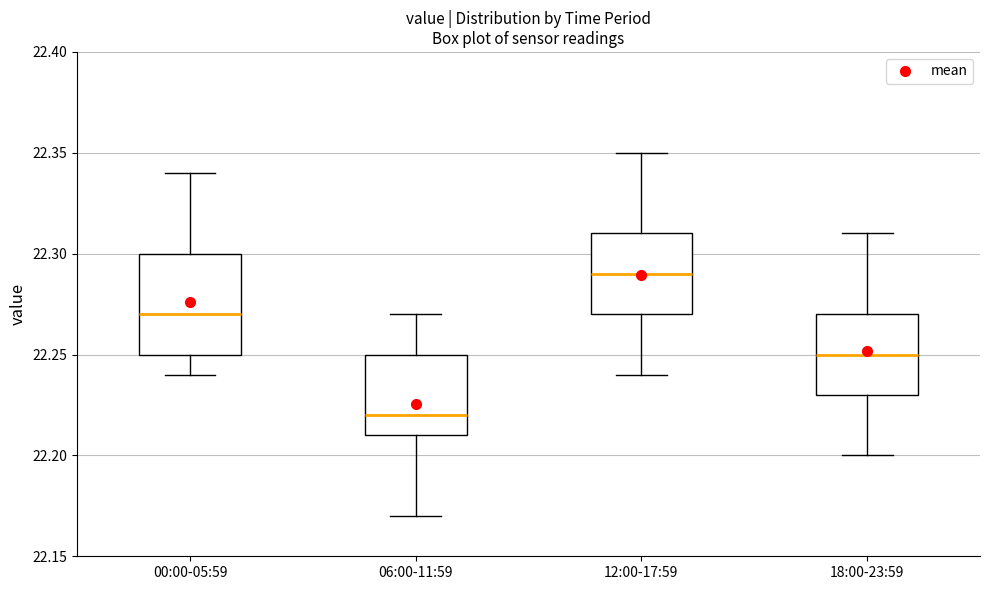

Reading left to right, transcribe this box plot: for each box, give where its median line is, the range the box spans, and where its two whiskers end, as read against the y-axis. The values are not printed on the chart, so give them approximately, as read against the axis.

00:00-05:59: median 22.27, box 22.25 to 22.30, whiskers 22.24 to 22.34
06:00-11:59: median 22.22, box 22.21 to 22.25, whiskers 22.17 to 22.27
12:00-17:59: median 22.29, box 22.27 to 22.31, whiskers 22.24 to 22.35
18:00-23:59: median 22.25, box 22.23 to 22.27, whiskers 22.20 to 22.31